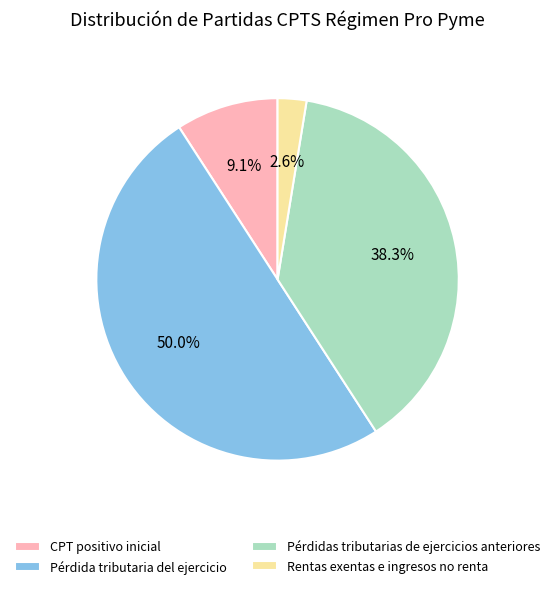

Which slice is the smallest?

Rentas exentas e ingresos no renta